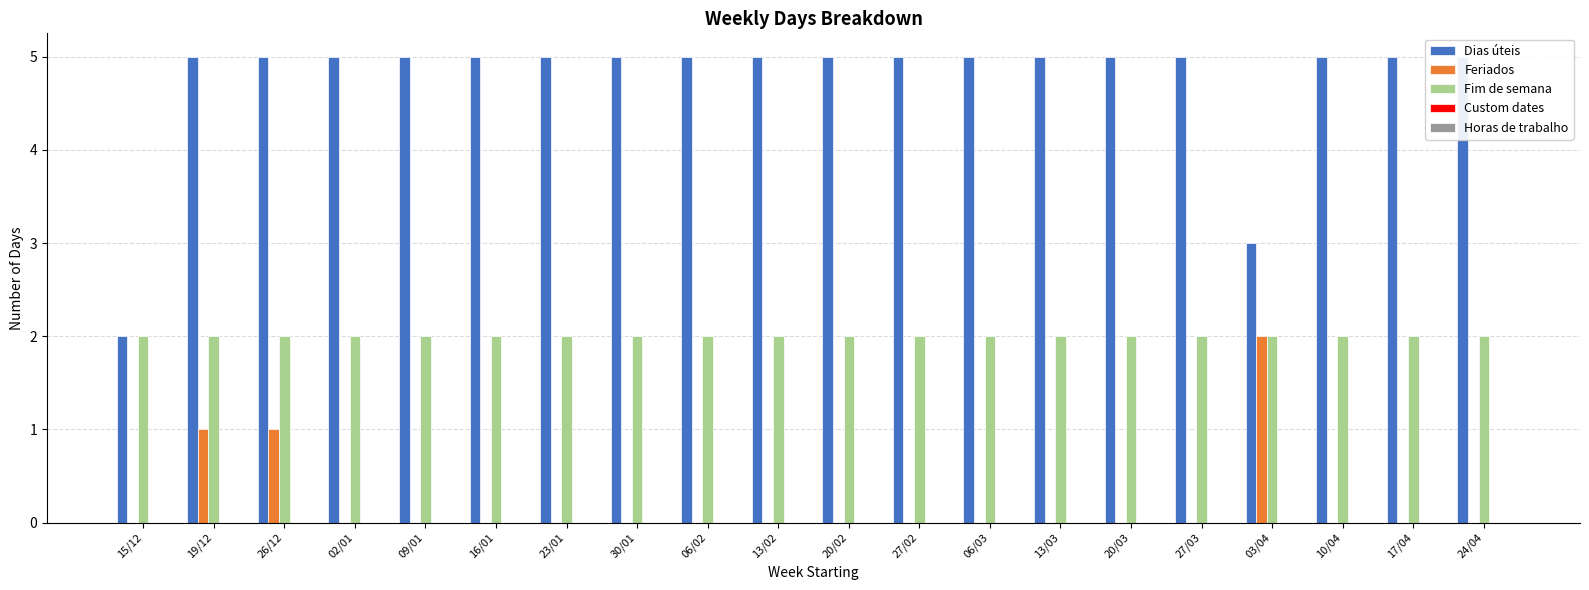

What are all the series names shown in the legend?

Dias úteis, Feriados, Fim de semana, Custom dates, Horas de trabalho